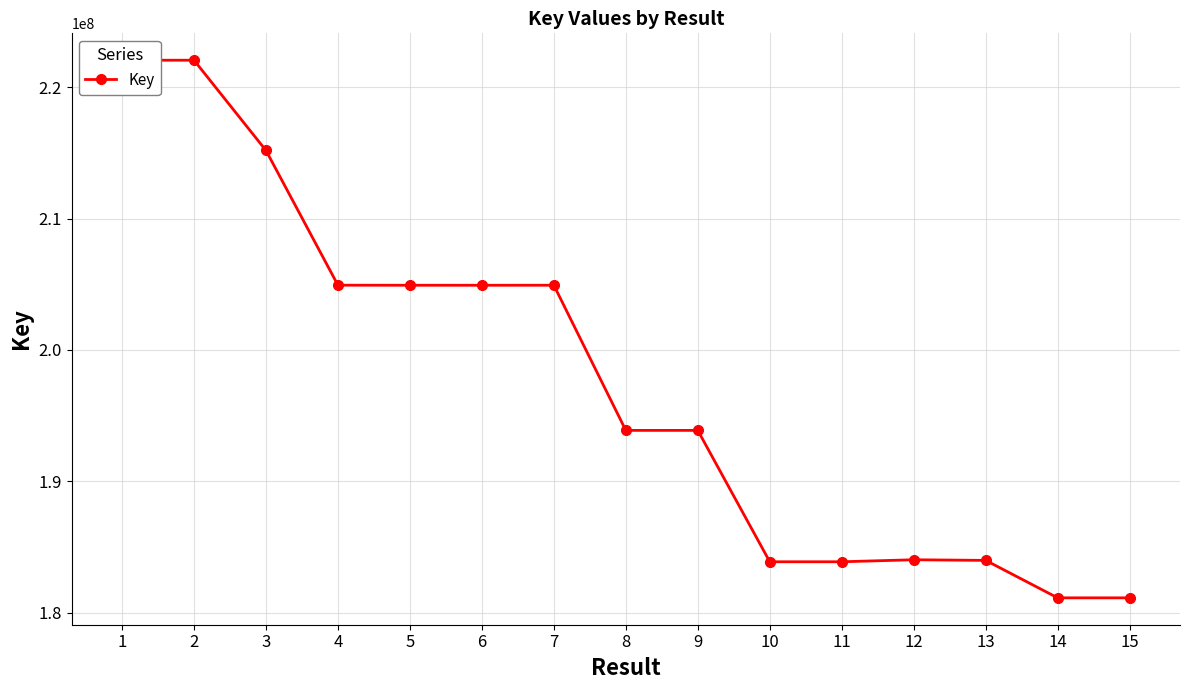

What is the greatest value displayed?

222061697